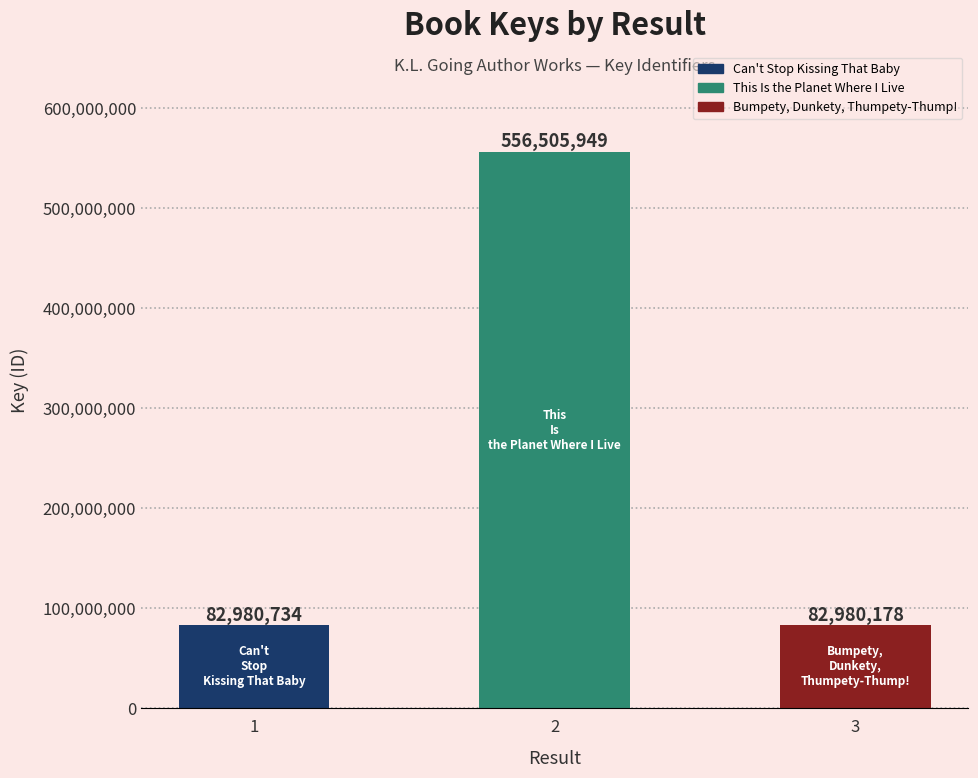

Between 3 and 1, which is larger?

1